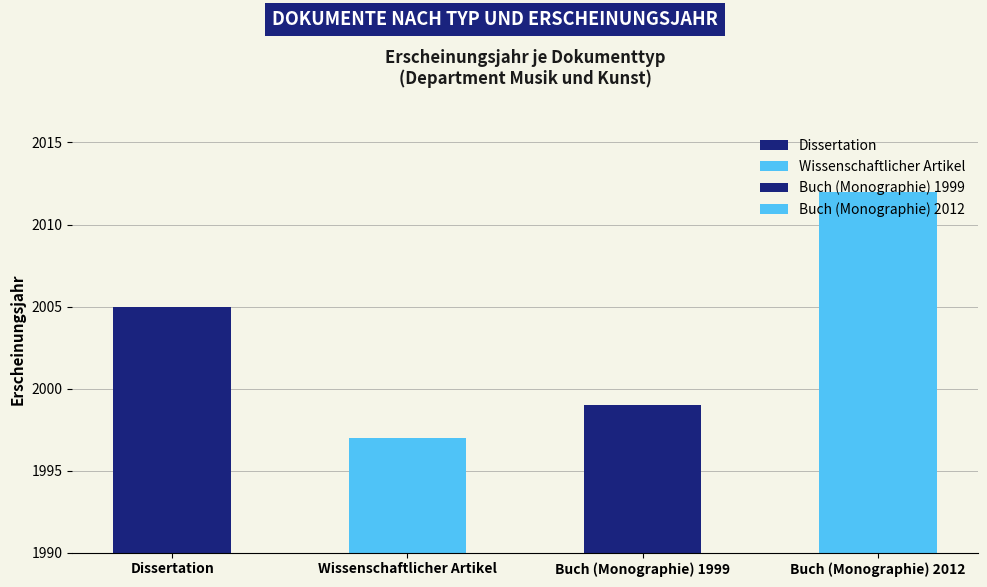

What is the smallest value displayed?

1997